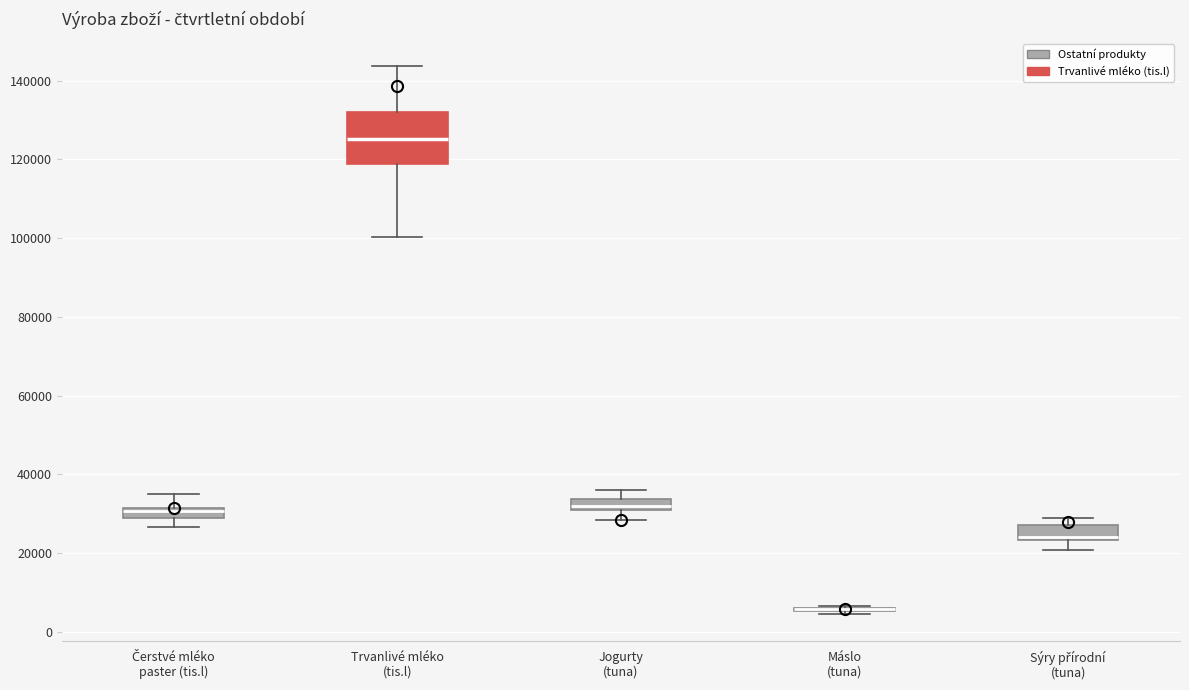

Which box is the tallest, from its lower edge to its upper edge?

Trvanlivé mléko (tis.l)